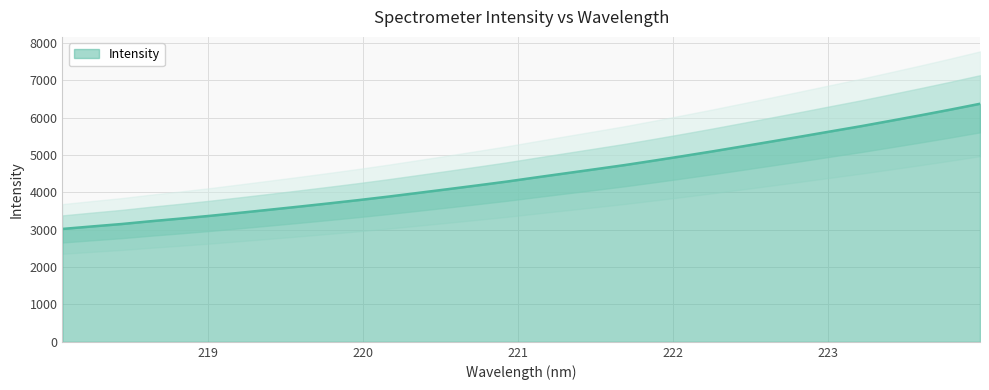

How many categories are shown in the chart?

32